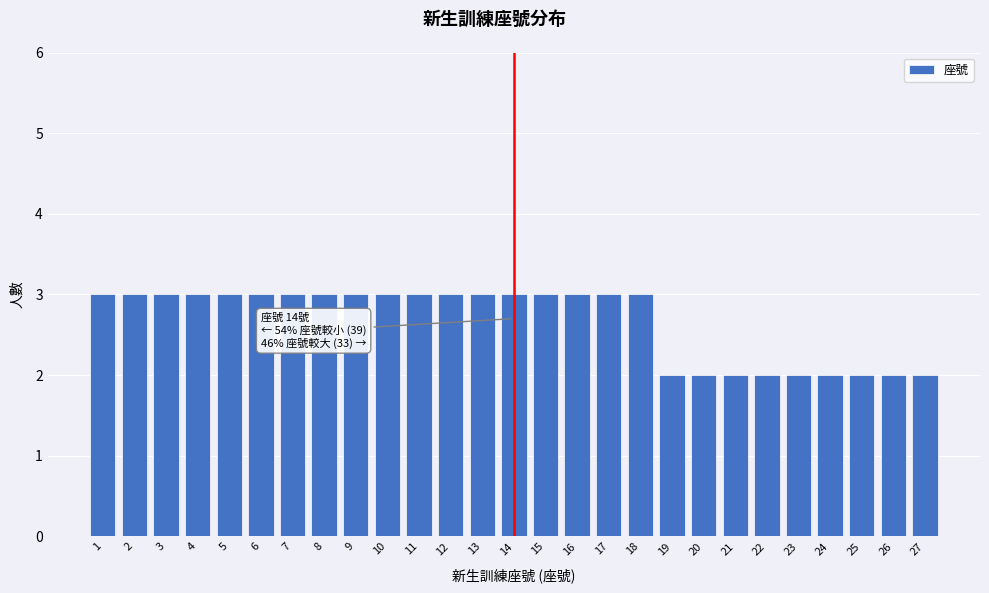

Reading right to left, transcribe all the data shown in this chart.

27=2	26=2	25=2	24=2	23=2	22=2	21=2	20=2	19=2	18=3	17=3	16=3	15=3	14=3	13=3	12=3	11=3	10=3	9=3	8=3	7=3	6=3	5=3	4=3	3=3	2=3	1=3